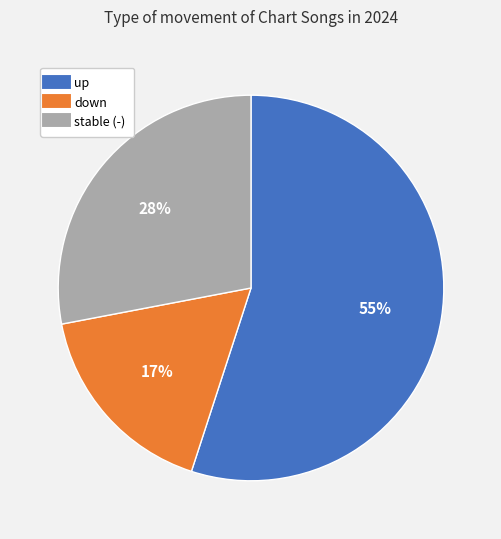

To the nearest percent, what is the difference between the largest and smallest slice percentages?

38%